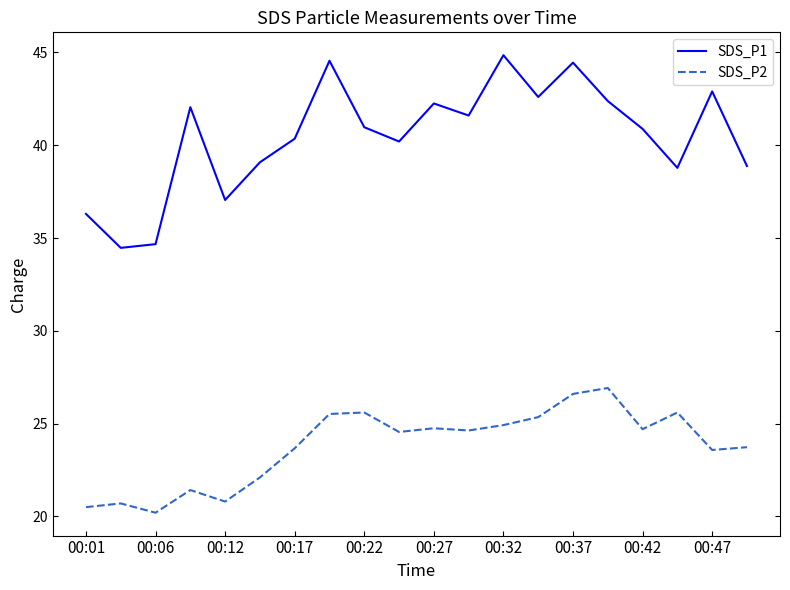

What are all the series names shown in the legend?

SDS_P1, SDS_P2